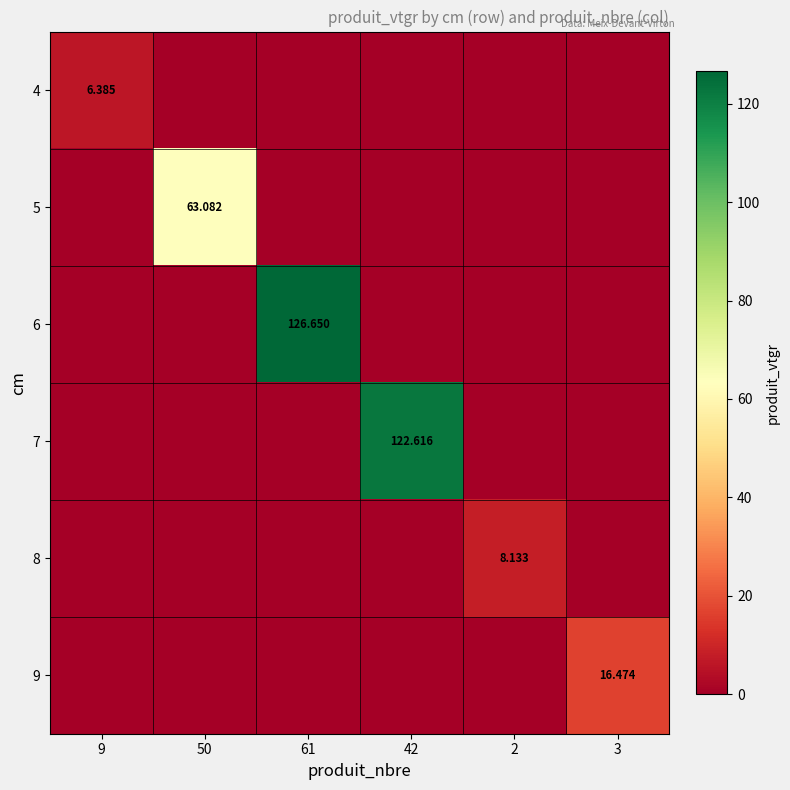

Is it true that 7 equals -66.4 at 2?

False